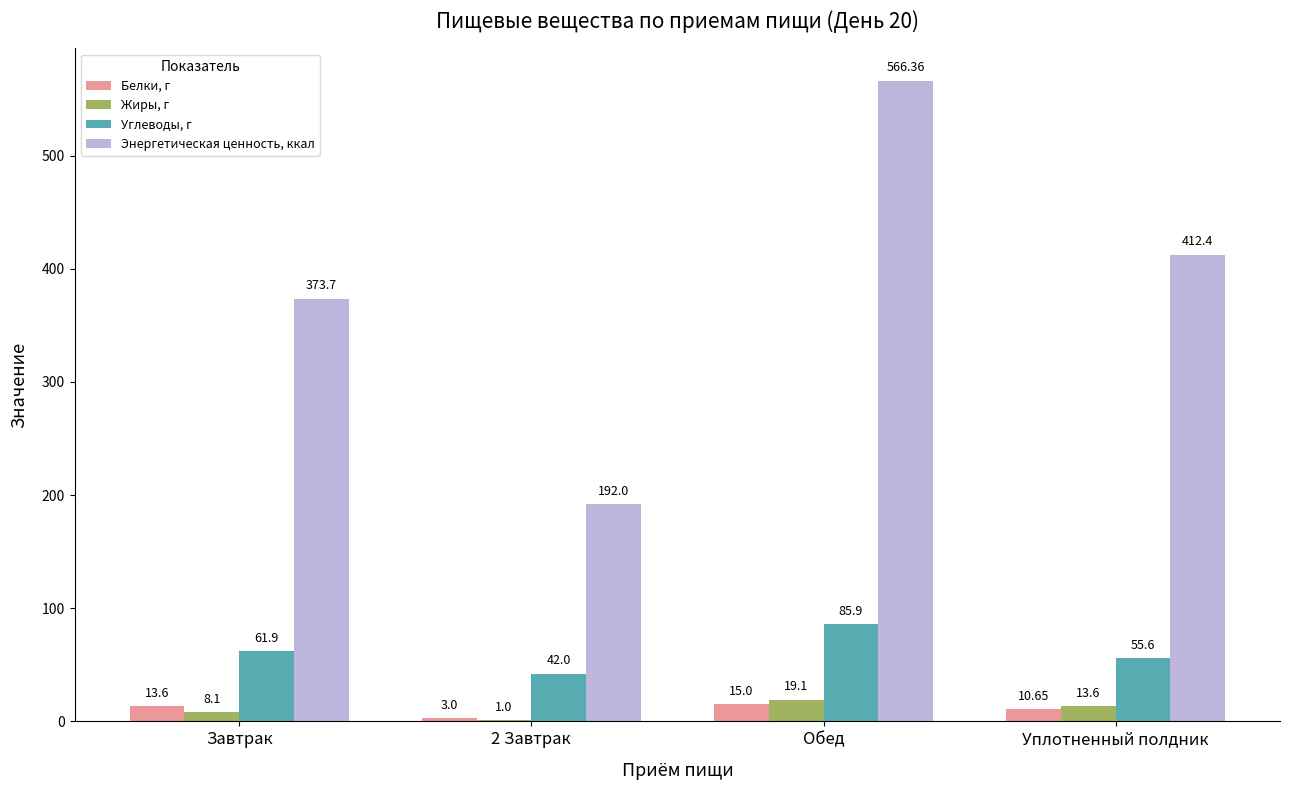

Reading right to left, list all the values displayed in this chart.

Белки, г: Уплотненный полдник=10.7	Обед=15.0	2 Завтрак=3.0	Завтрак=13.6
Жиры, г: Уплотненный полдник=13.6	Обед=19.1	2 Завтрак=1.0	Завтрак=8.1
Углеводы, г: Уплотненный полдник=55.6	Обед=85.9	2 Завтрак=42.0	Завтрак=61.9
Энергетическая ценность, ккал: Уплотненный полдник=412.4	Обед=566.4	2 Завтрак=192.0	Завтрак=373.7